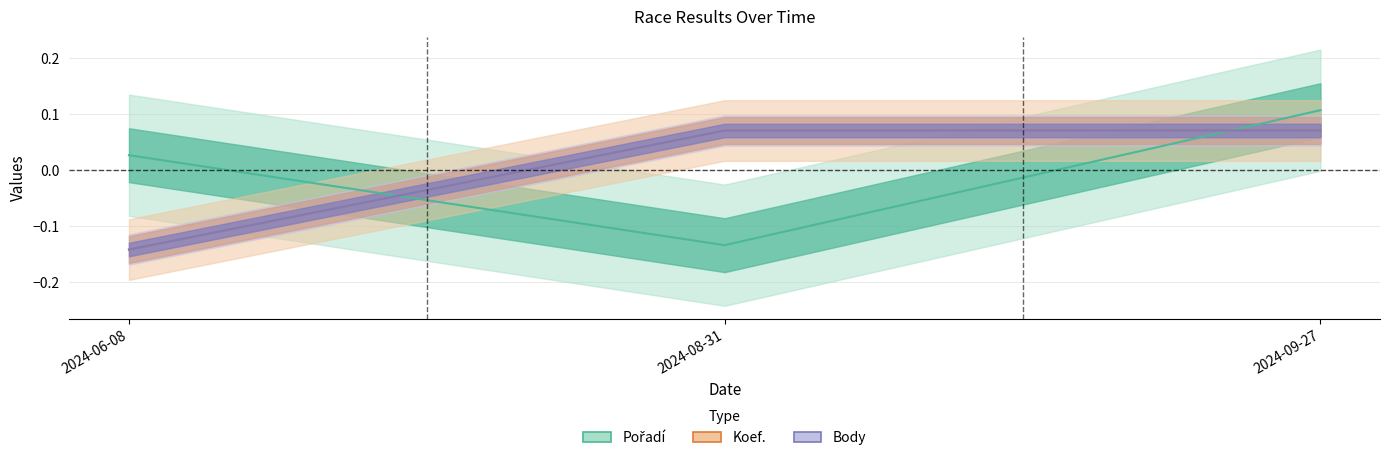

At which category is the sum across all series the highest?

2024-09-27